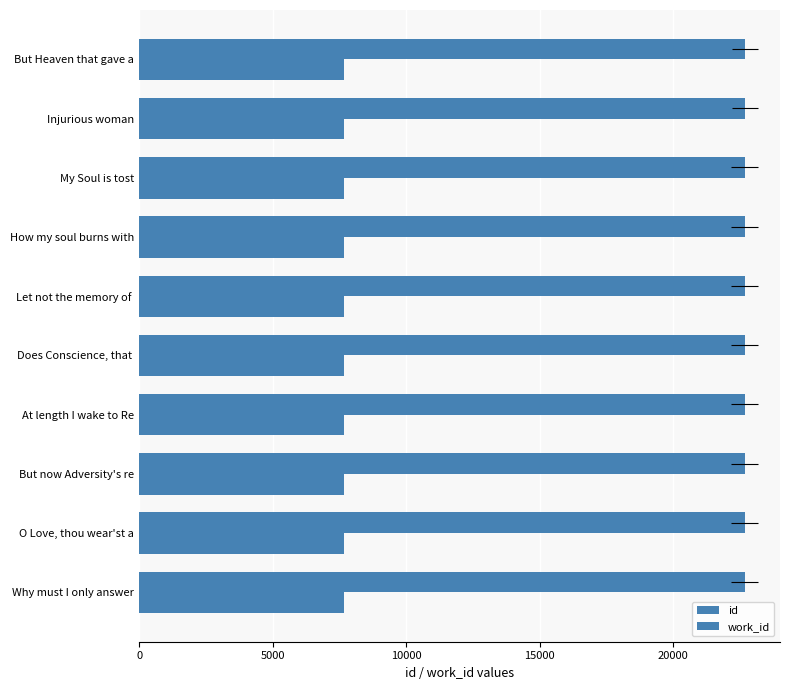

Between Why must I only answer and Let not the memory of, which is larger?

Let not the memory of